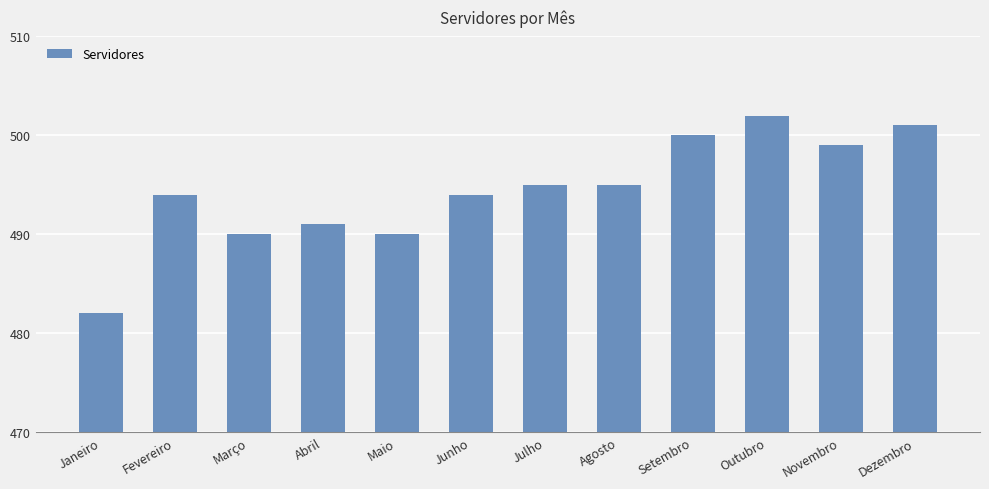

What is the greatest value displayed?

502